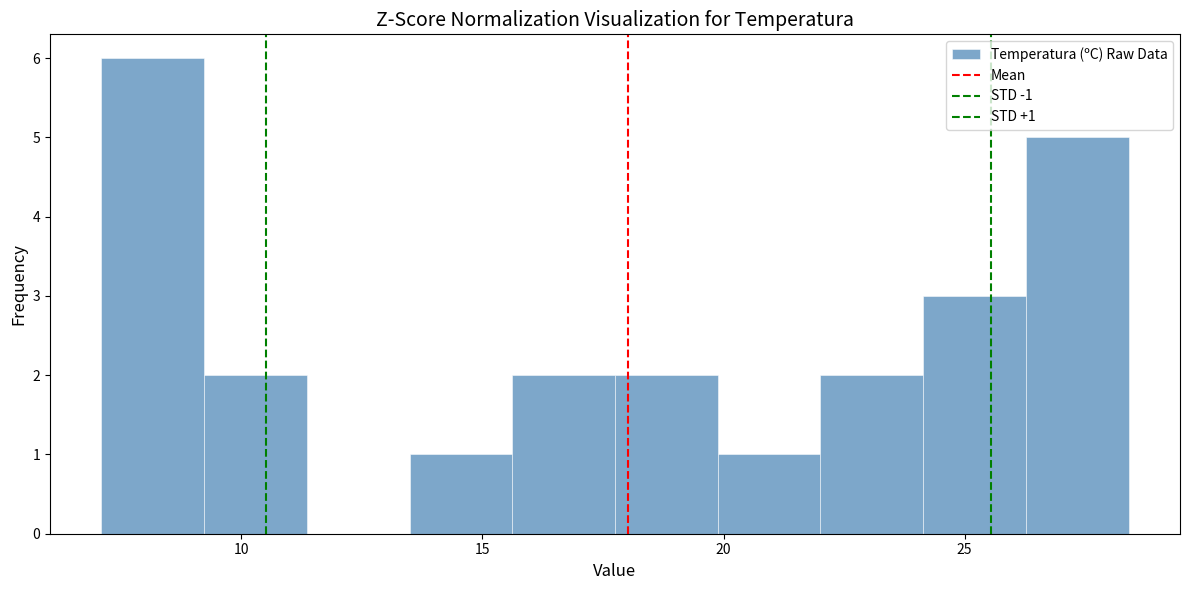

Which range on the x-axis has the tallest bar?

7.0 to 9.0